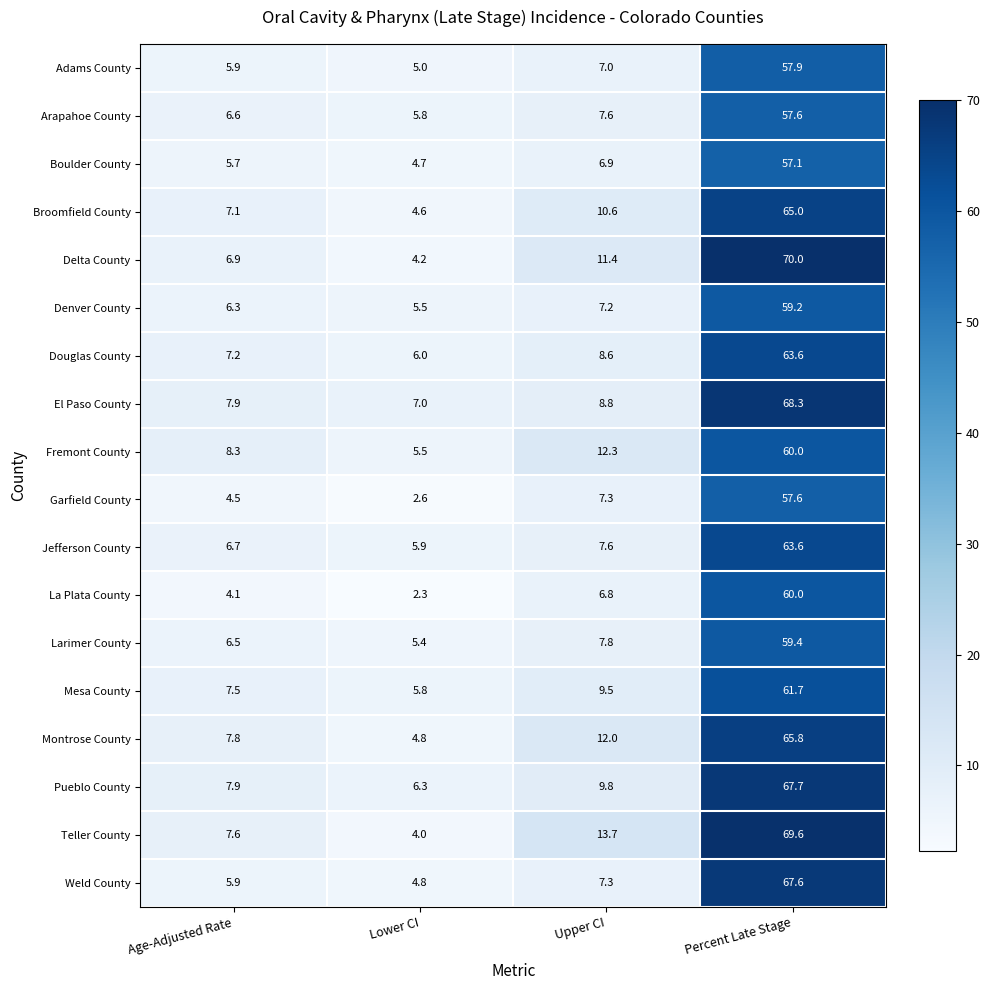

What is the difference between the maximum and second lowest values in the Arapahoe County series?

51.0